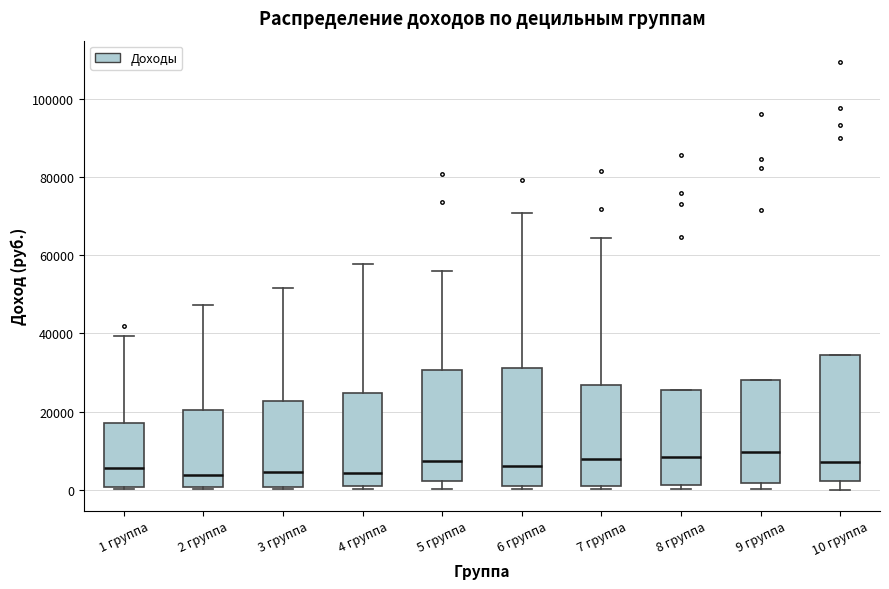

Reading left to right, transcribe this box plot: for each box, give where its median line is, the range the box spans, and where its two whiskers end, as read against the y-axis. The values are not printed on the chart, so give them approximately, as read against the axis.

1 группа: median 6000, box 0 to 18000, whiskers 0 (just below the box's lower edge) to 40000
2 группа: median 4000, box 0 to 20000, whiskers 0 to 48000
3 группа: median 4000, box 0 to 22000, whiskers 0 (just below the box's lower edge) to 52000
4 группа: median 4000, box 0 to 24000, whiskers 0 (just below the box's lower edge) to 58000
5 группа: median 8000, box 2000 to 30000, whiskers 0 to 56000
6 группа: median 6000, box 0 to 32000, whiskers 0 (just below the box's lower edge) to 70000
7 группа: median 8000, box 0 to 26000, whiskers 0 (just below the box's lower edge) to 64000
8 группа: median 8000, box 2000 to 26000, whiskers 0 to 26000
9 группа: median 10000, box 2000 to 28000, whiskers 0 to 28000
10 группа: median 8000, box 2000 to 34000, whiskers 0 to 34000